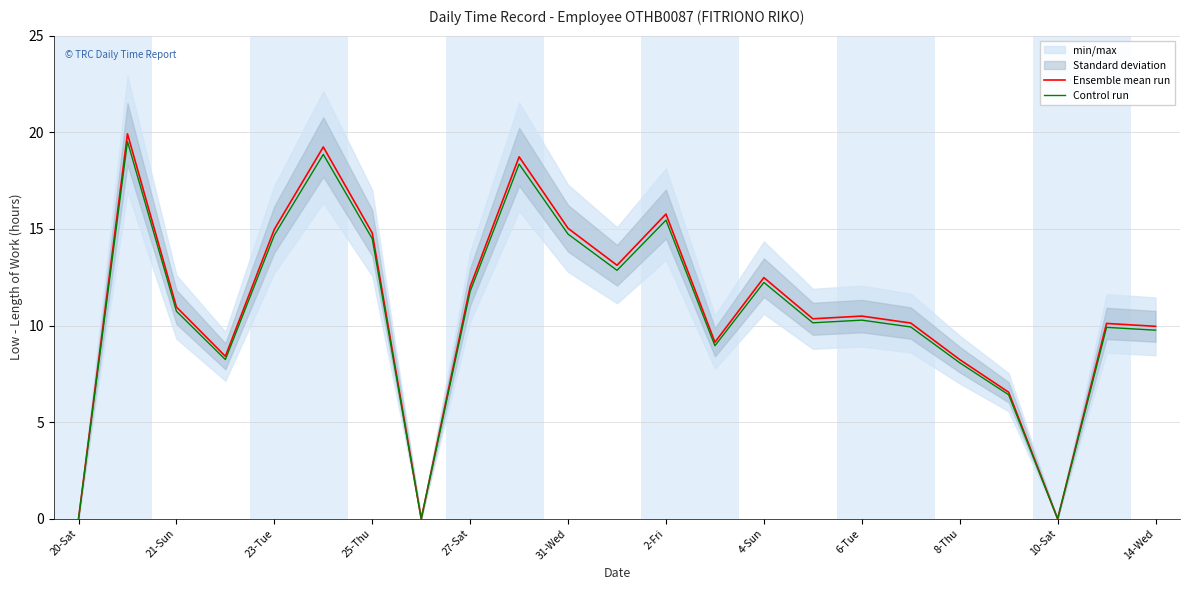

Is the value of Ensemble mean run at 6-Tue greater than the value of Control run at 8-Thu?

Yes